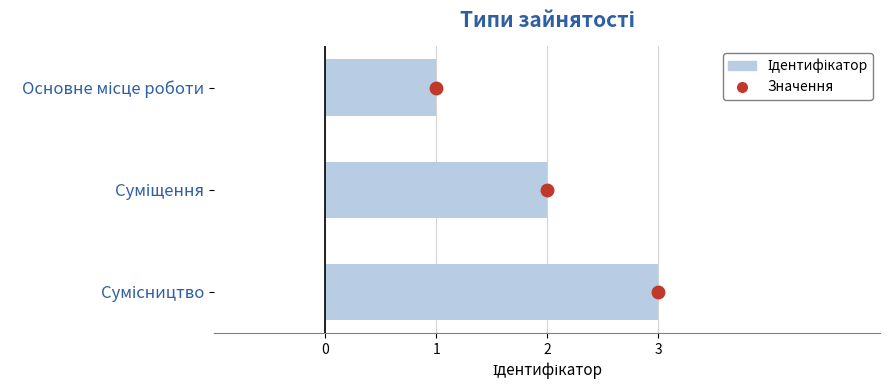

What is the change in value from Основне місце роботи to Суміщення?

+1